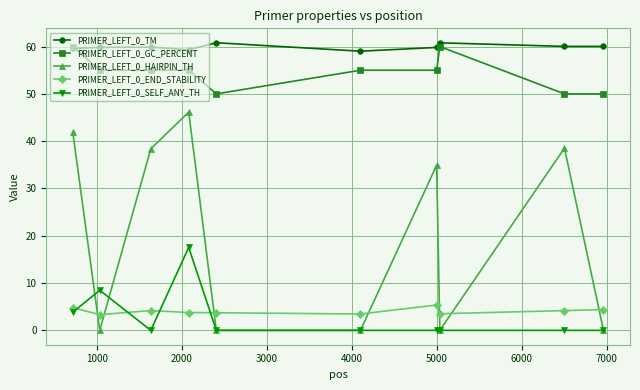

Which series has the largest total across all categories?

PRIMER_LEFT_0_TM